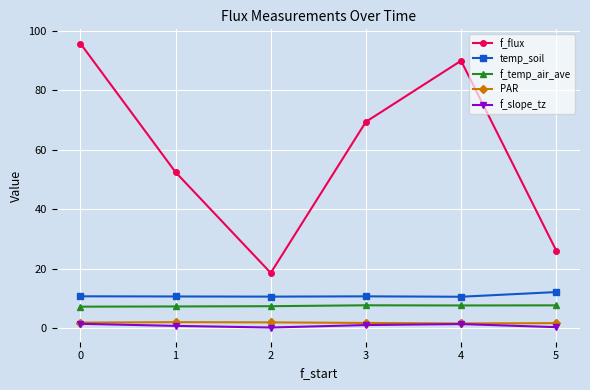

Is it true that f_slope_tz equals 0.9 at 1?

True